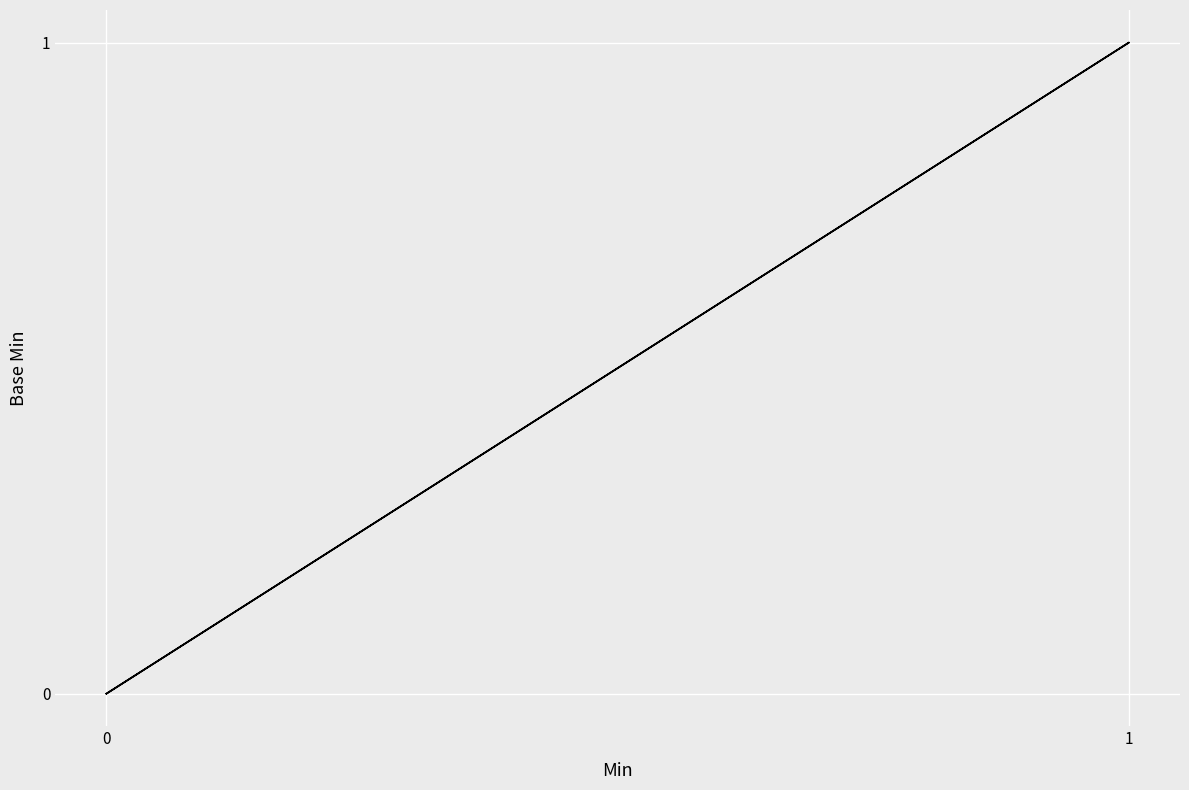

What is the difference between the maximum and minimum values?

1